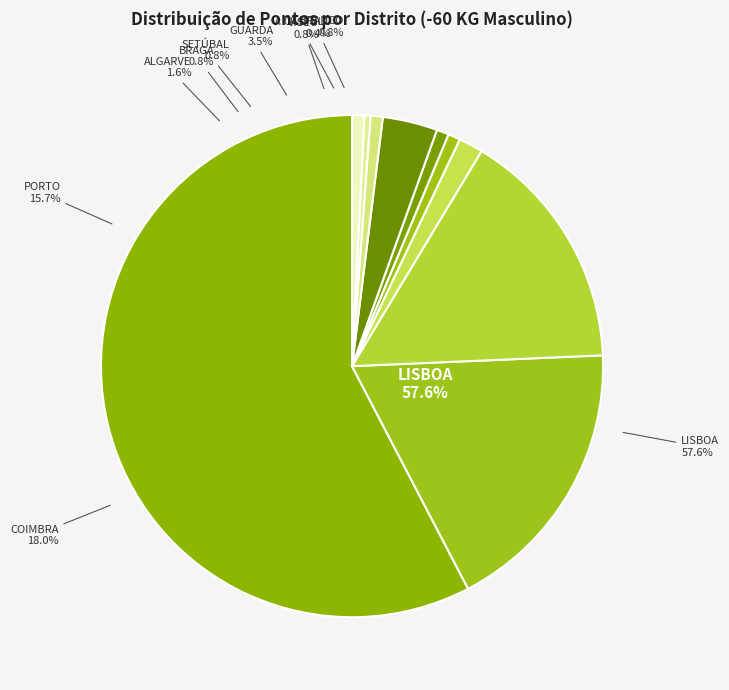

What percentage is NOT represented by C.BRANCO?

99.2%